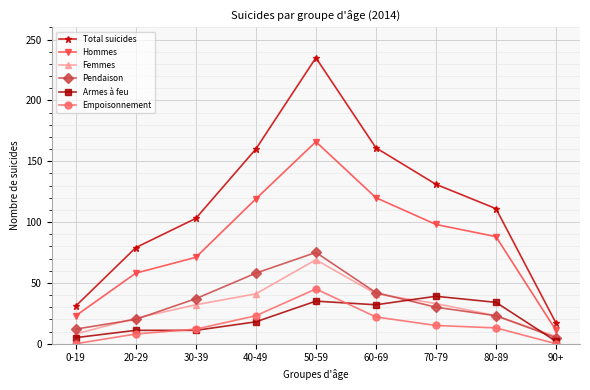

What is the label of the 2nd point from the right?

80-89